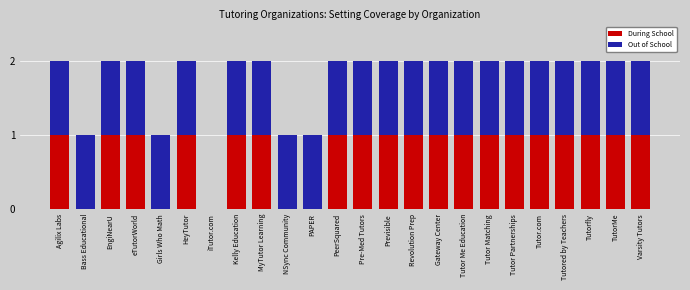

Is it true that During School equals 1 at PeerSquared?

True